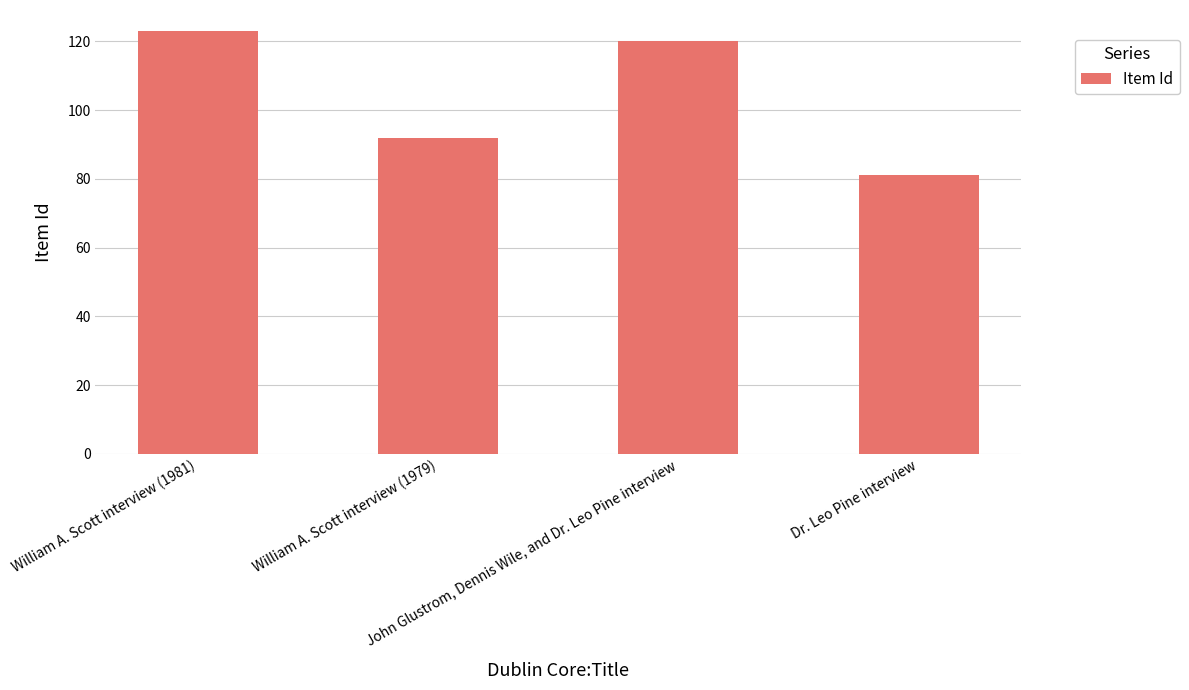

What is the sum of all values?

416